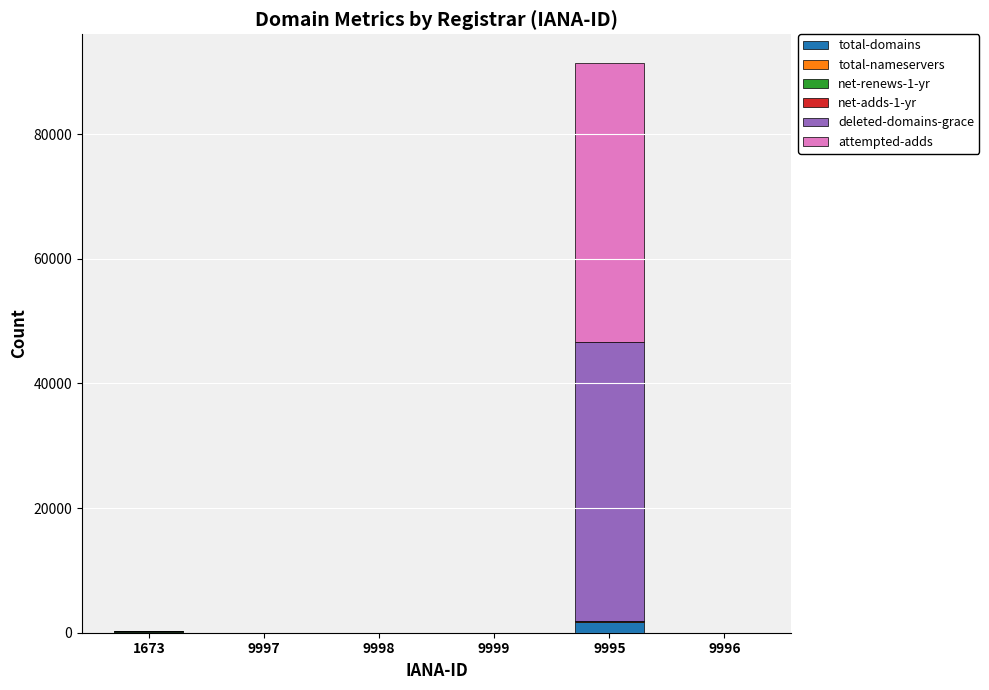

At which category is the sum across all series the highest?

9995